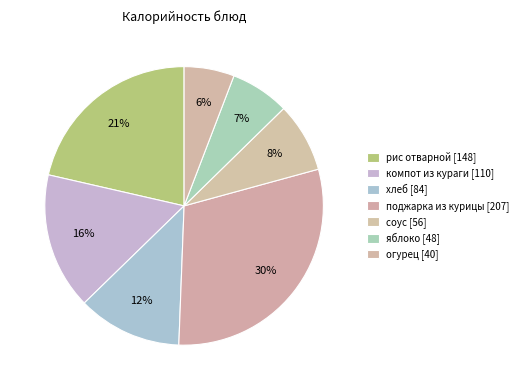

Which slice is the largest?

поджарка из курицы